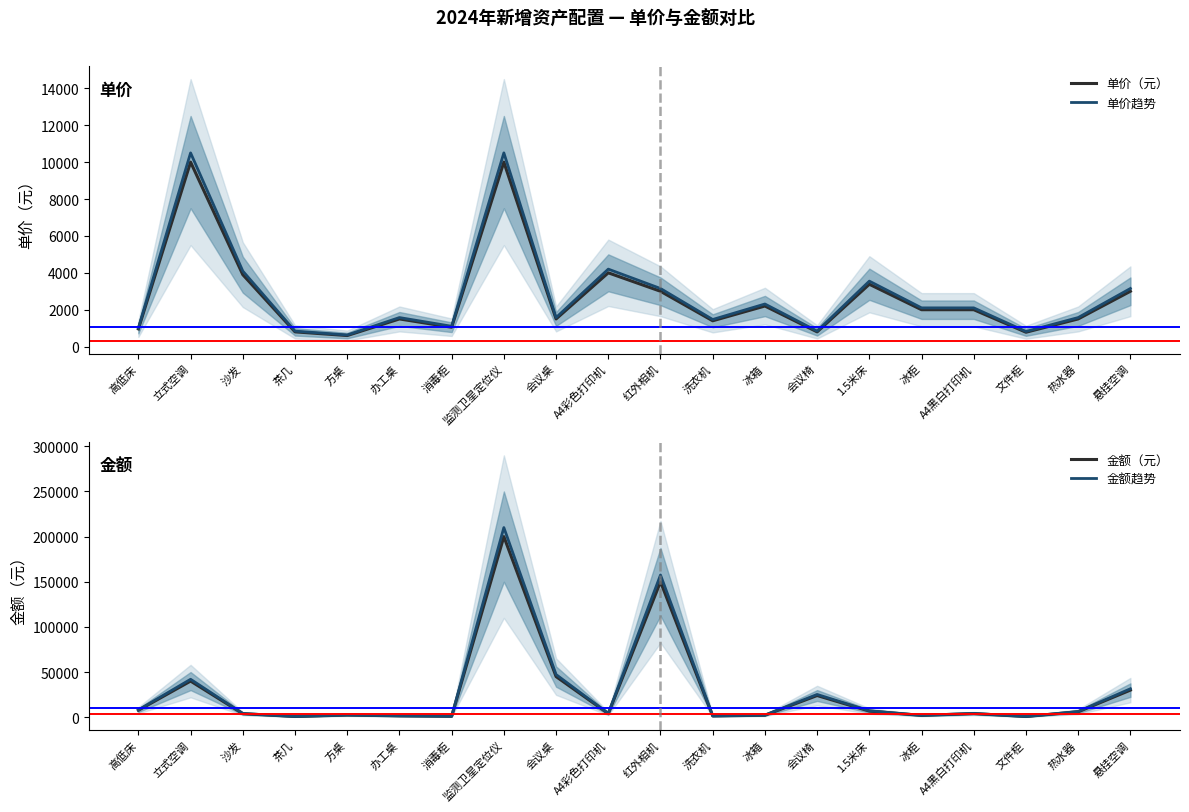

Where is 金额趋势 nearest to the value 105409?

红外相机